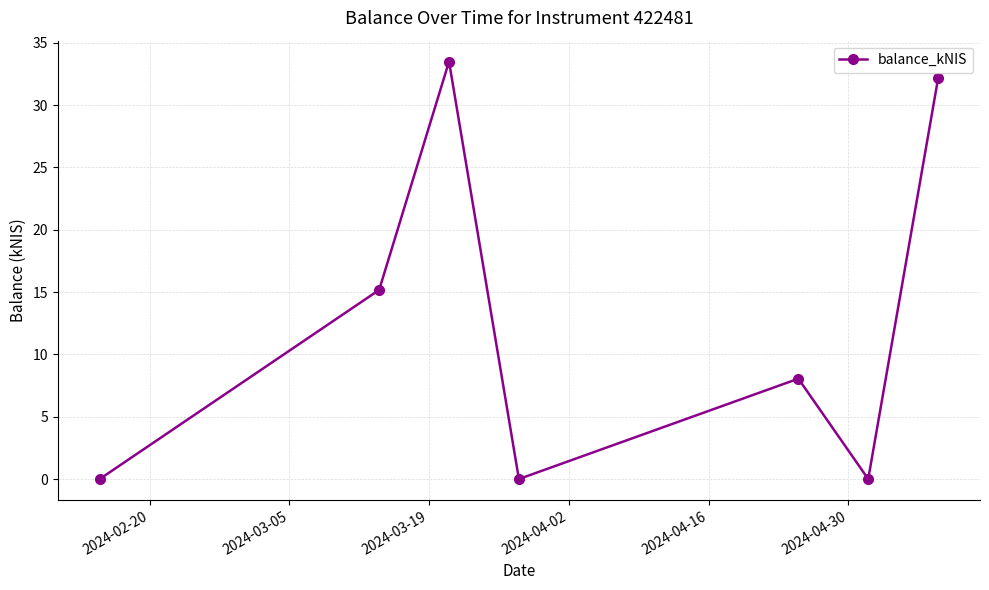

True or false: the data has more than 0 interior local peaks.

True